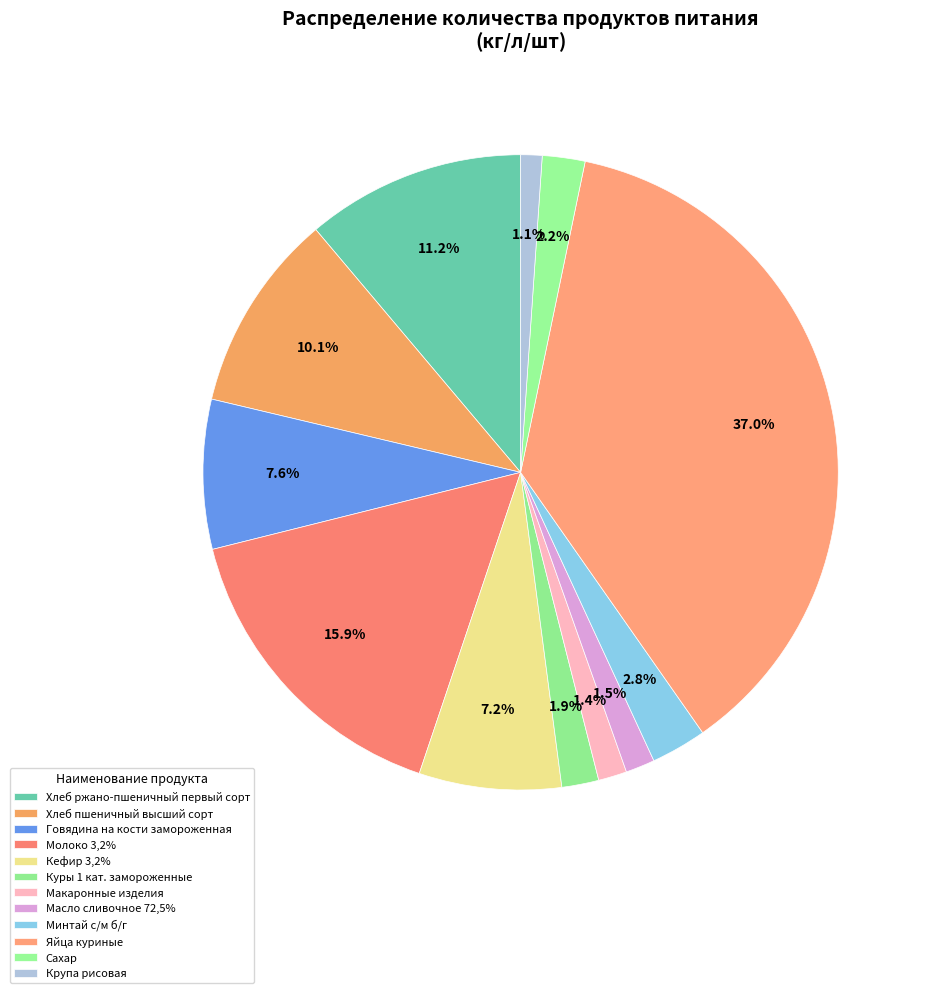

To the nearest percent, what is the difference between the largest and smallest slice percentages?

36%